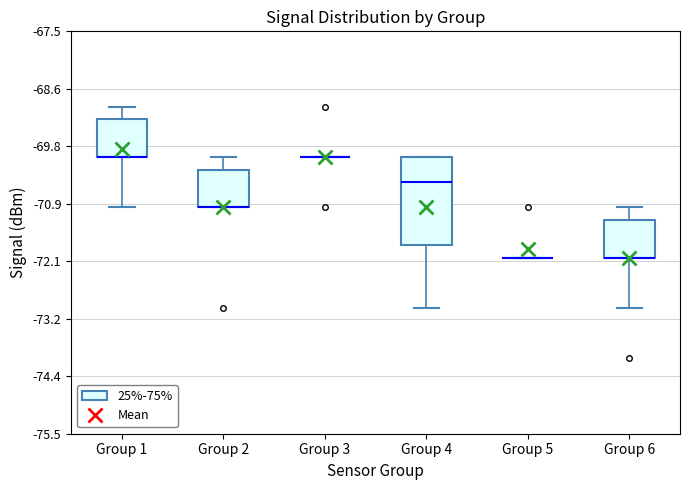

Comparing the boxes themselves (not the whiskers), which one is the tallest?

Group 4